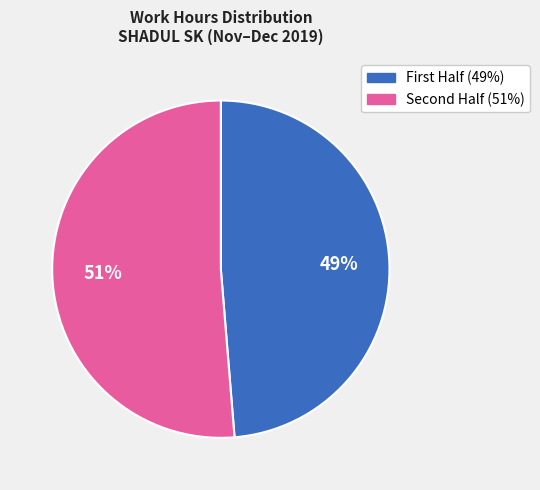

Is there a majority slice in this chart?

Yes